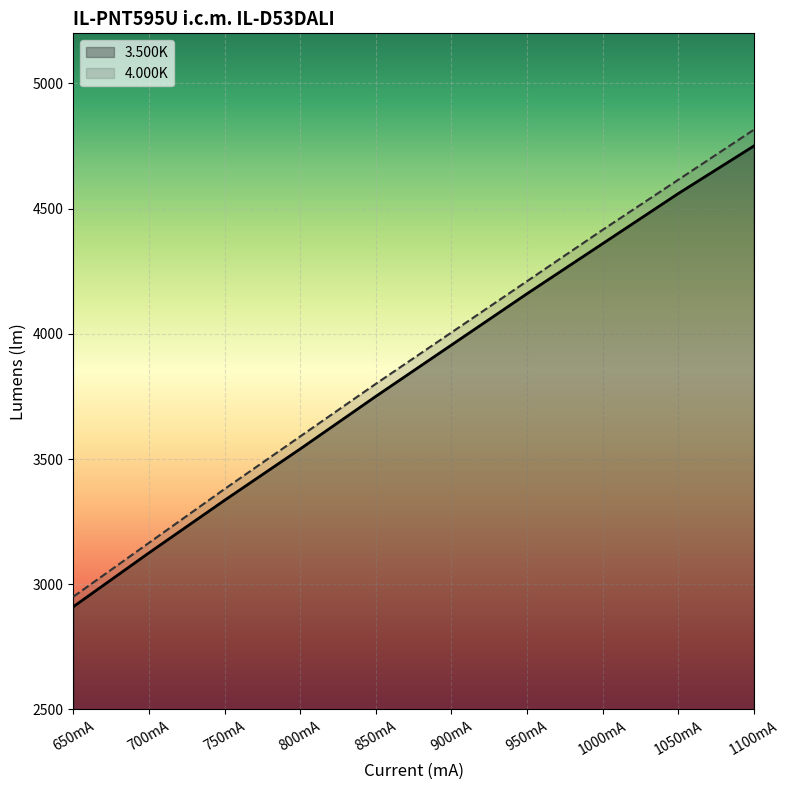

Rank the categories by 3.500K value from lowest to highest.

650mA, 700mA, 750mA, 800mA, 850mA, 900mA, 950mA, 1000mA, 1050mA, 1100mA